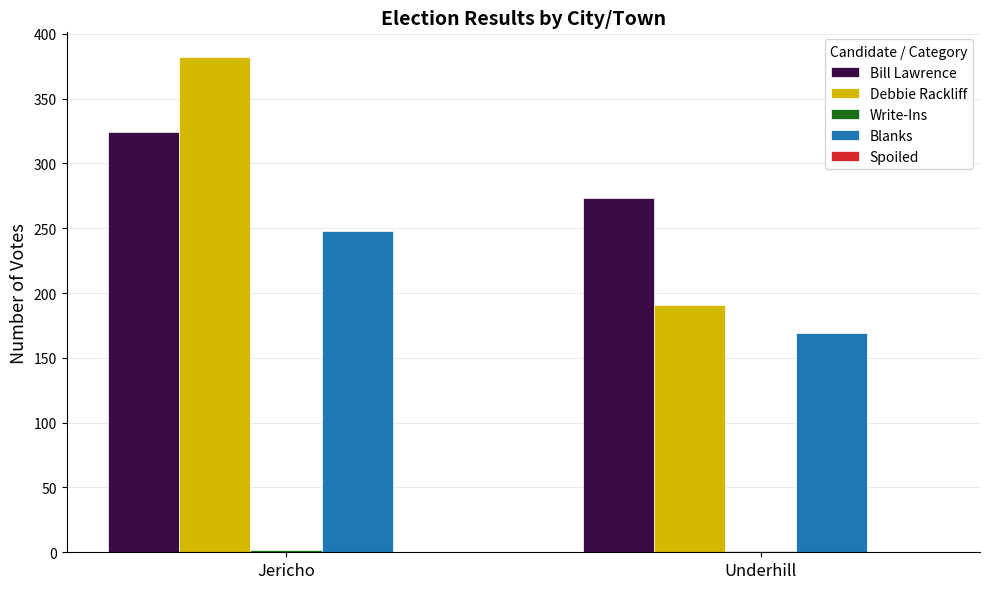

What is the sum of all Bill Lawrence values?

597